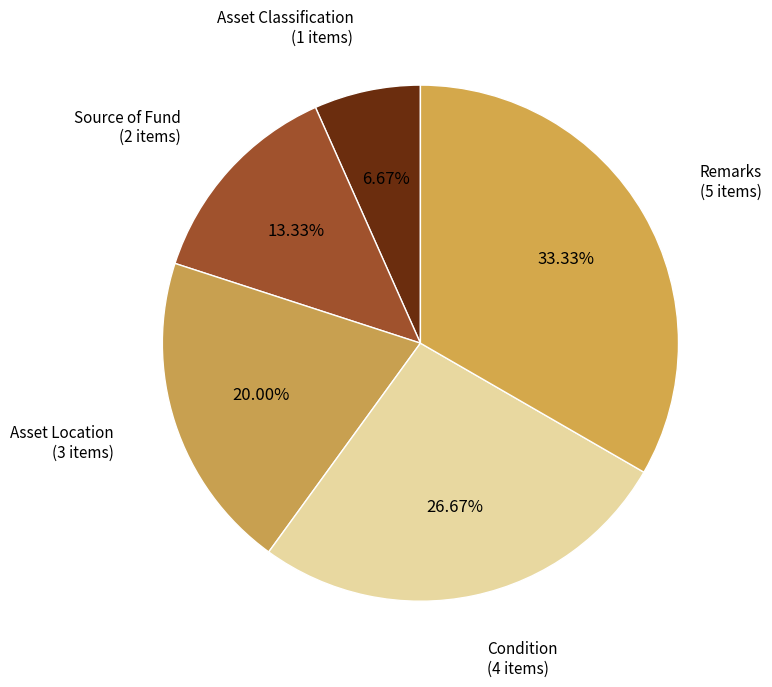

To the nearest percent, what percentage of the pie is Condition?

27%